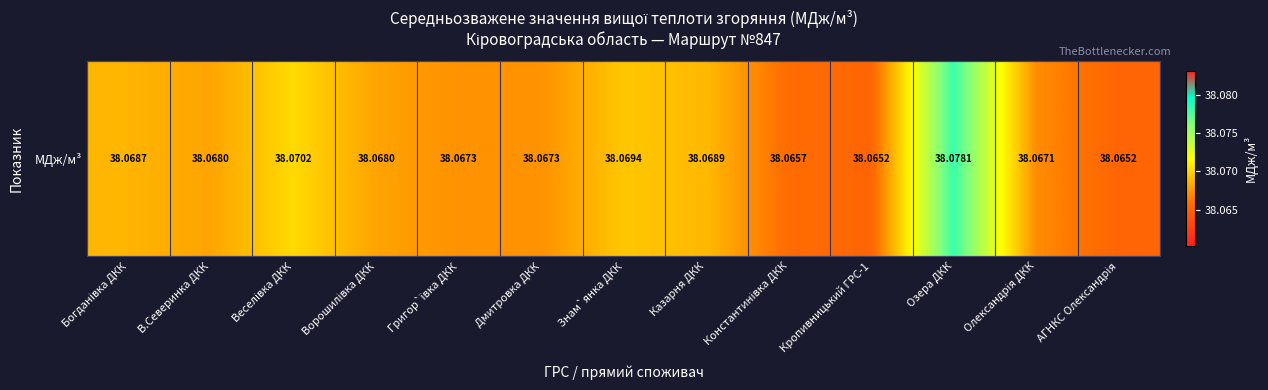

Which has a higher value, Дмитровка ДКК or Кропивницький ГРС-1?

Дмитровка ДКК